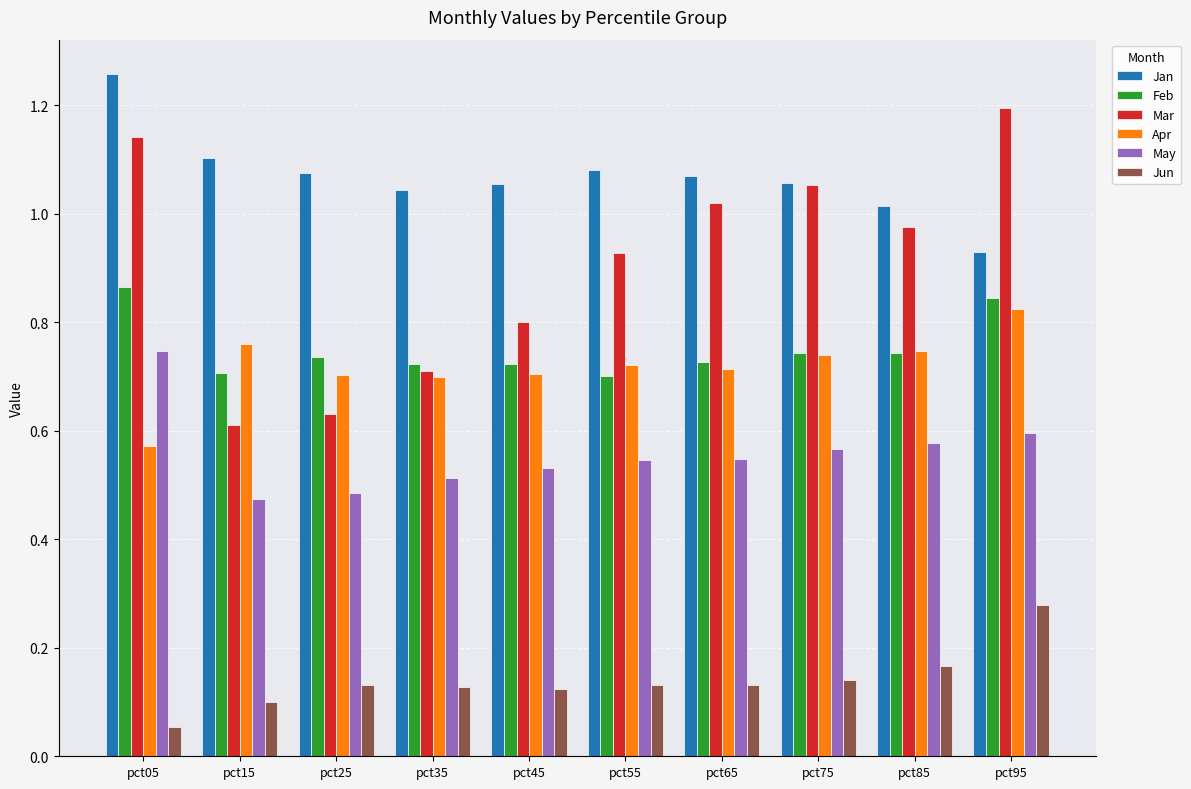

Which series has the widest spread of values?

Mar